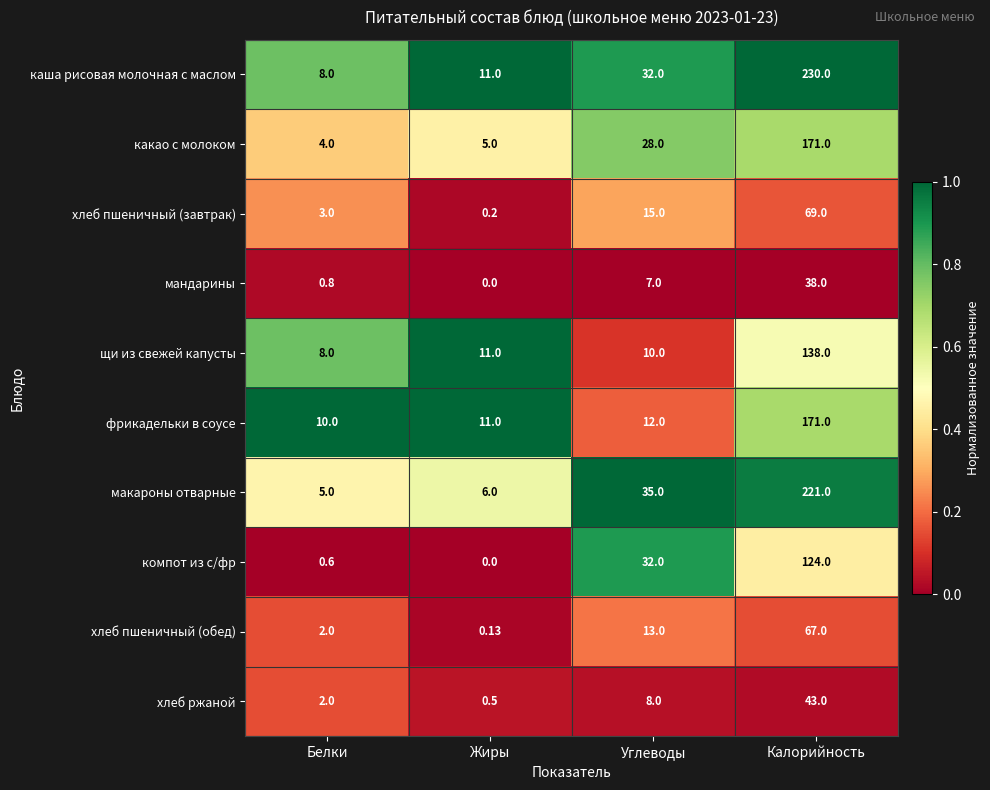

At which category does the chart reach its minimum across all series?

Жиры